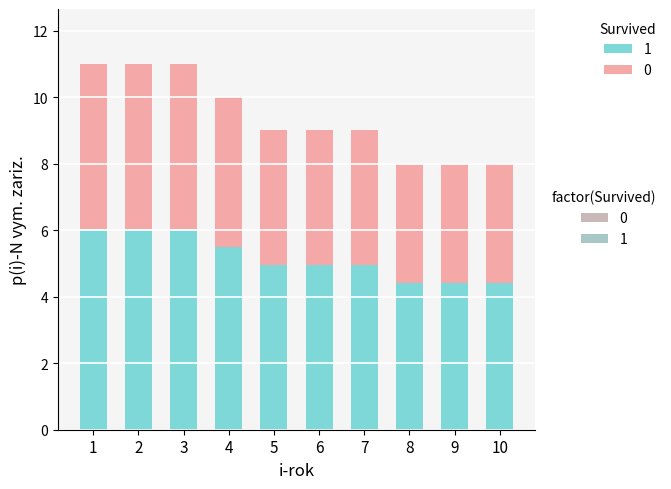

Count the number of data series in this chart.

2